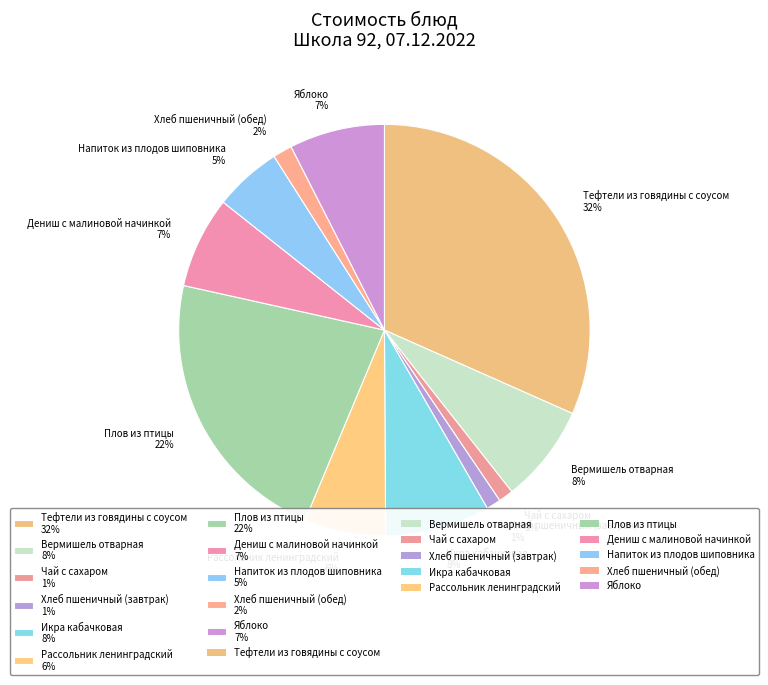

Do Яблоко 7% and Хлеб пшеничный (завтрак) 1% together represent more than half of the pie?

No